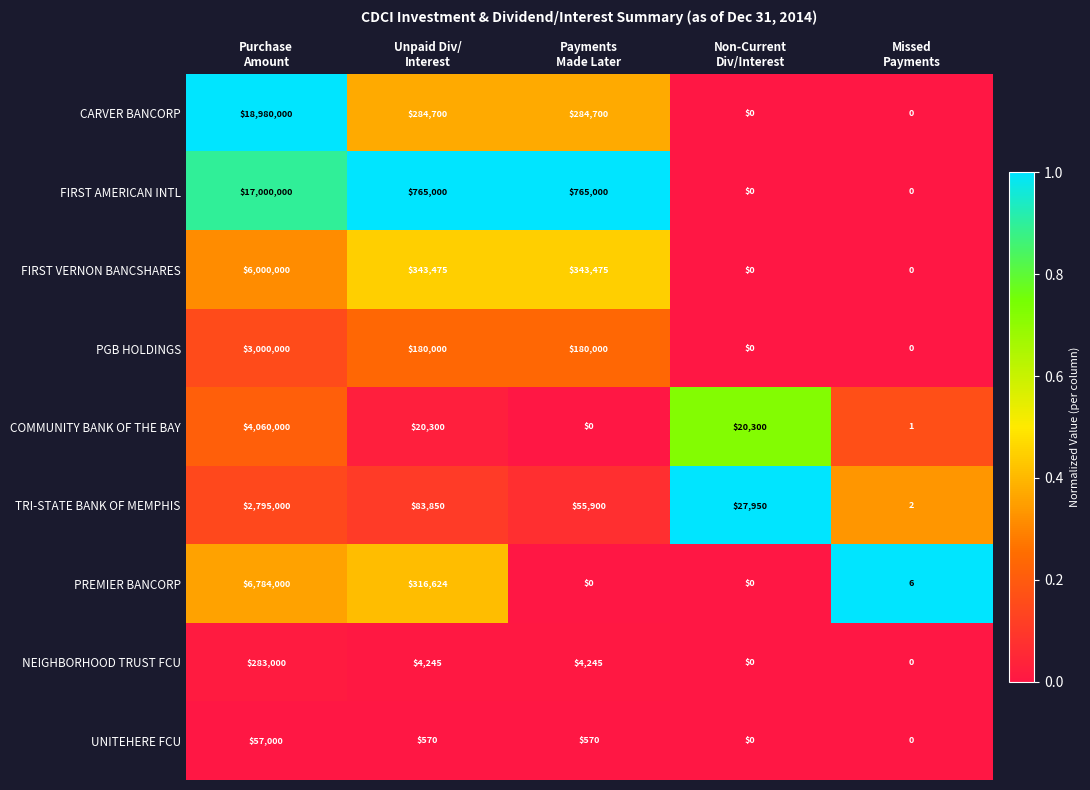

Which series has the largest total across all categories?

CARVER BANCORP